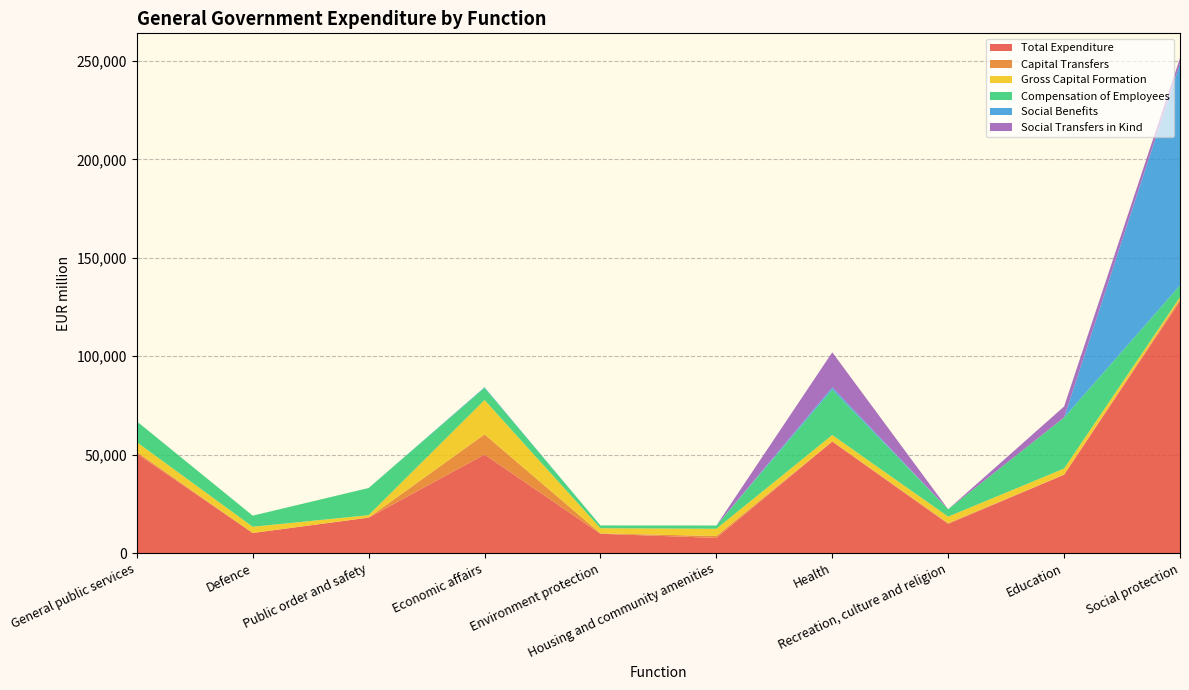

Reading left to right, extract all data points from this chart.

Total Expenditure: 50595	10240	18046	50087	9833	7743	56677	14851	39838	127985
Capital Transfers: 866	0	13	10263	216	952	126	432	65	1042
Gross Capital Formation: 4906	3167	1238	17442	2621	3696	3199	3283	3075	972
Compensation of Employees: 10583	5640	13785	6186	1403	1645	23146	3714	25916	6021
Social Benefits: 0	0	0	299	0	0	1124	0	3	112652
Social Transfers in Kind: 0	0	0	0	0	0	17754	23	5595	2795